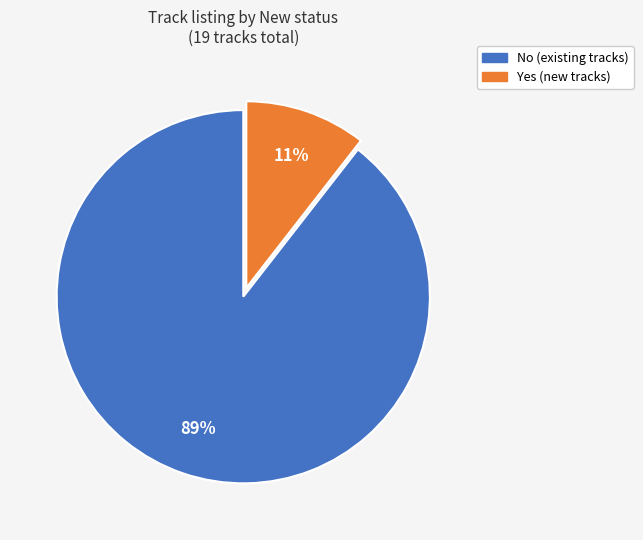

What is the majority slice?

No